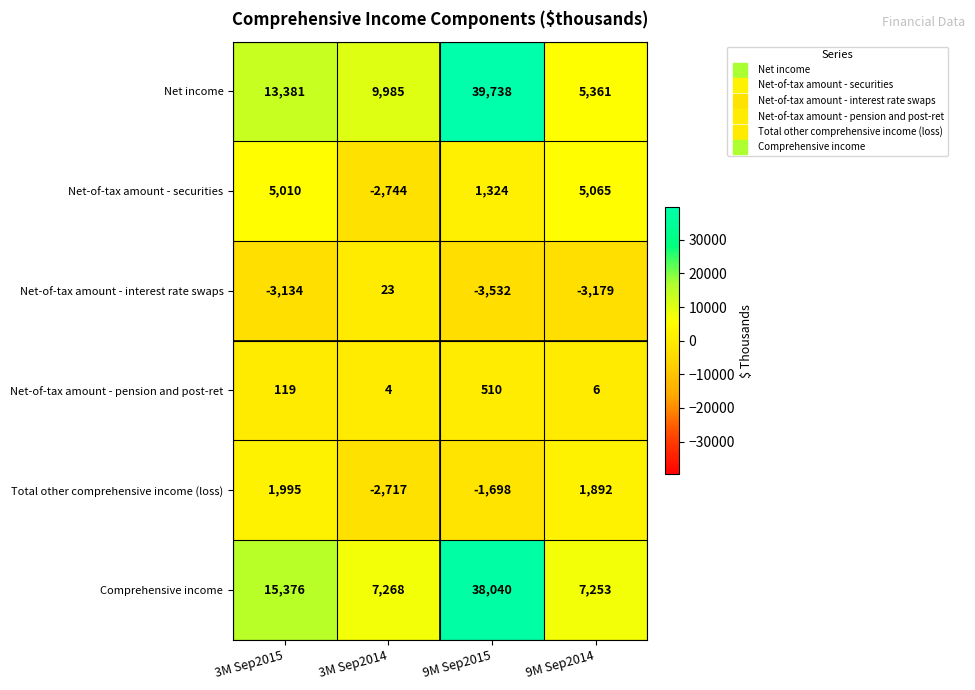

Which category has the lowest value across all series?

9M Sep2015